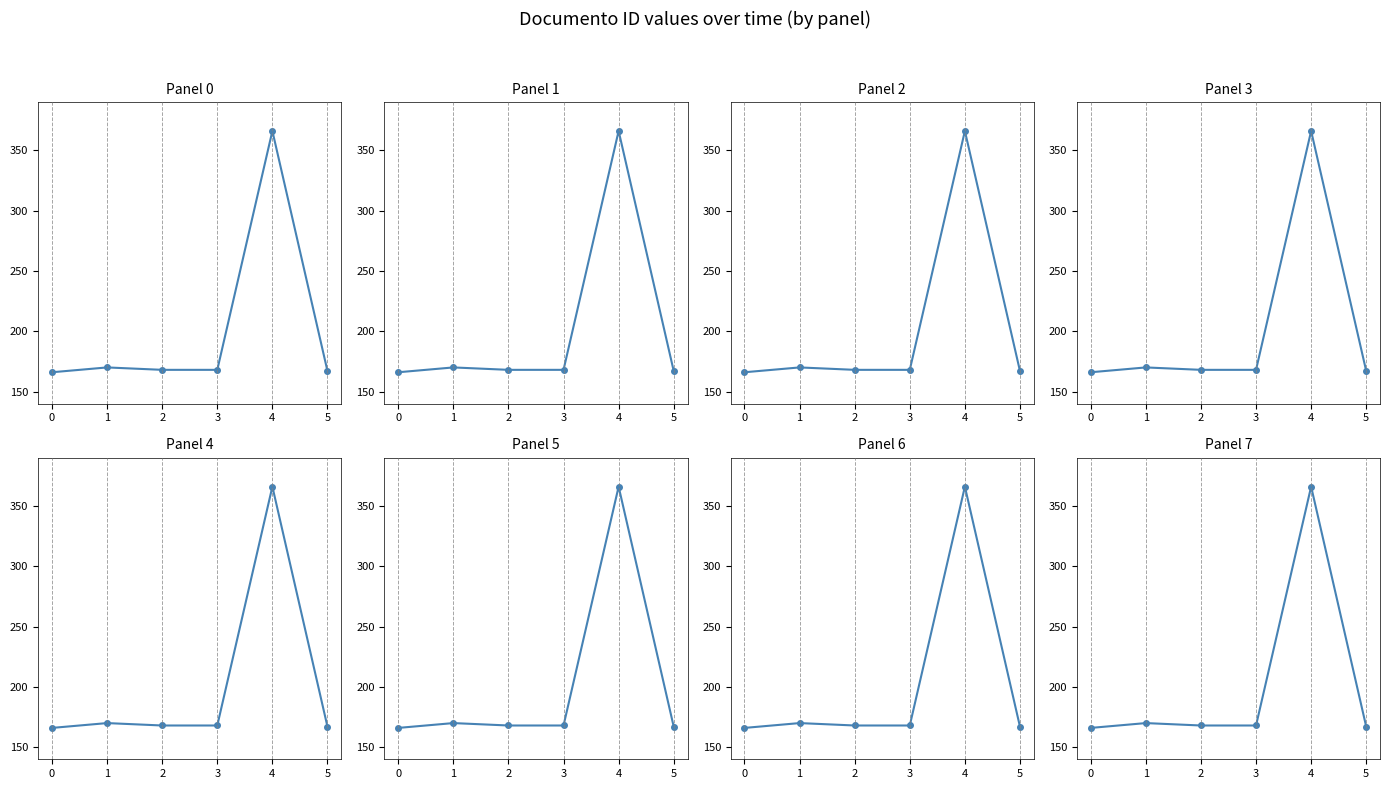

What is the minimum value shown in the chart?

166